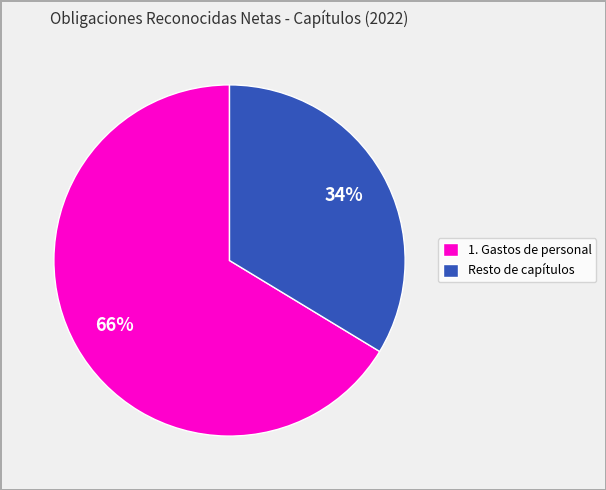

True or false: Resto de capítulos accounts for 34% of the total.

True